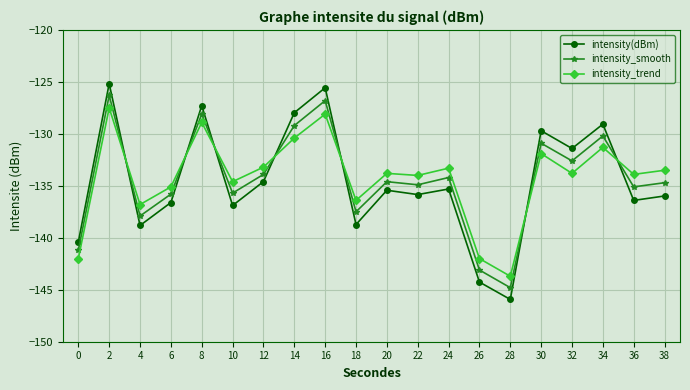

Which label corresponds to the smallest value in the chart?

28